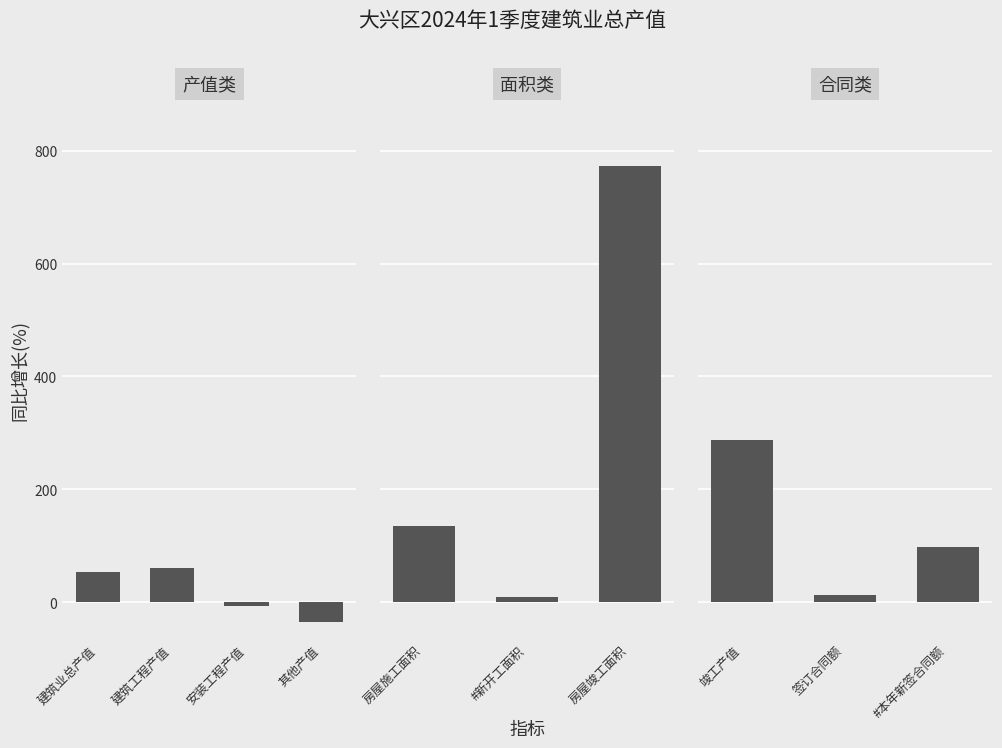

Rank the categories by value from lowest to highest.

其他产值, 安装工程产值, #新开工面积, 签订合同额, 建筑业总产值, 建筑工程产值, #本年新签合同额, 房屋施工面积, 竣工产值, 房屋竣工面积